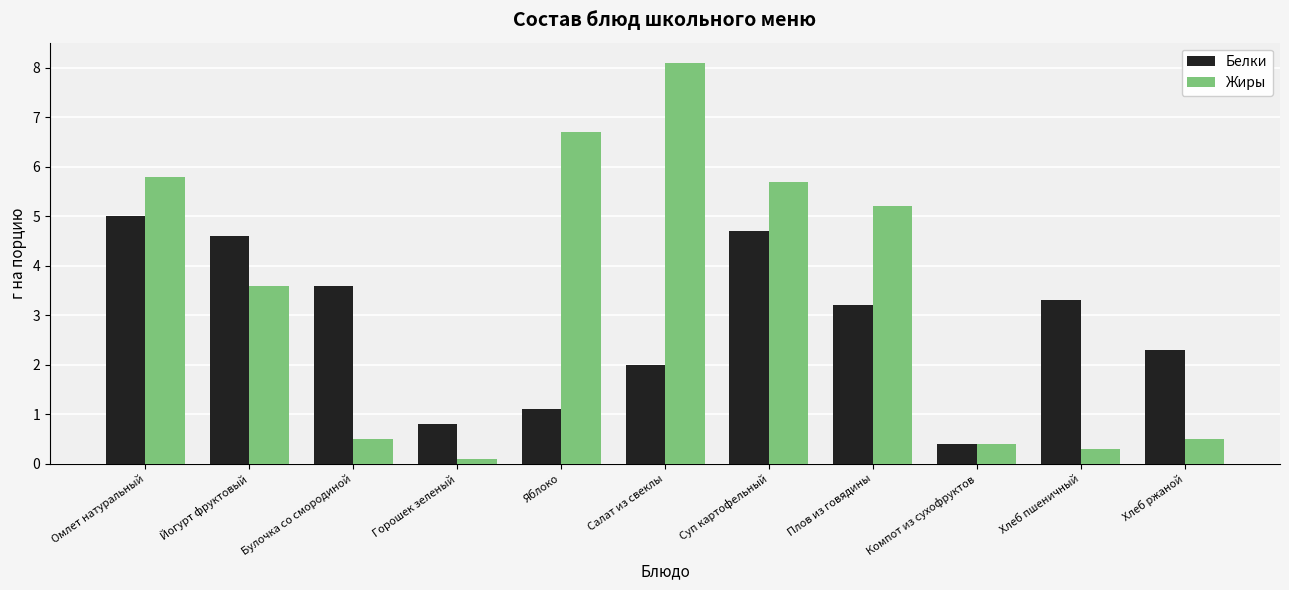

At which category does the chart reach its peak across all series?

Салат из свеклы